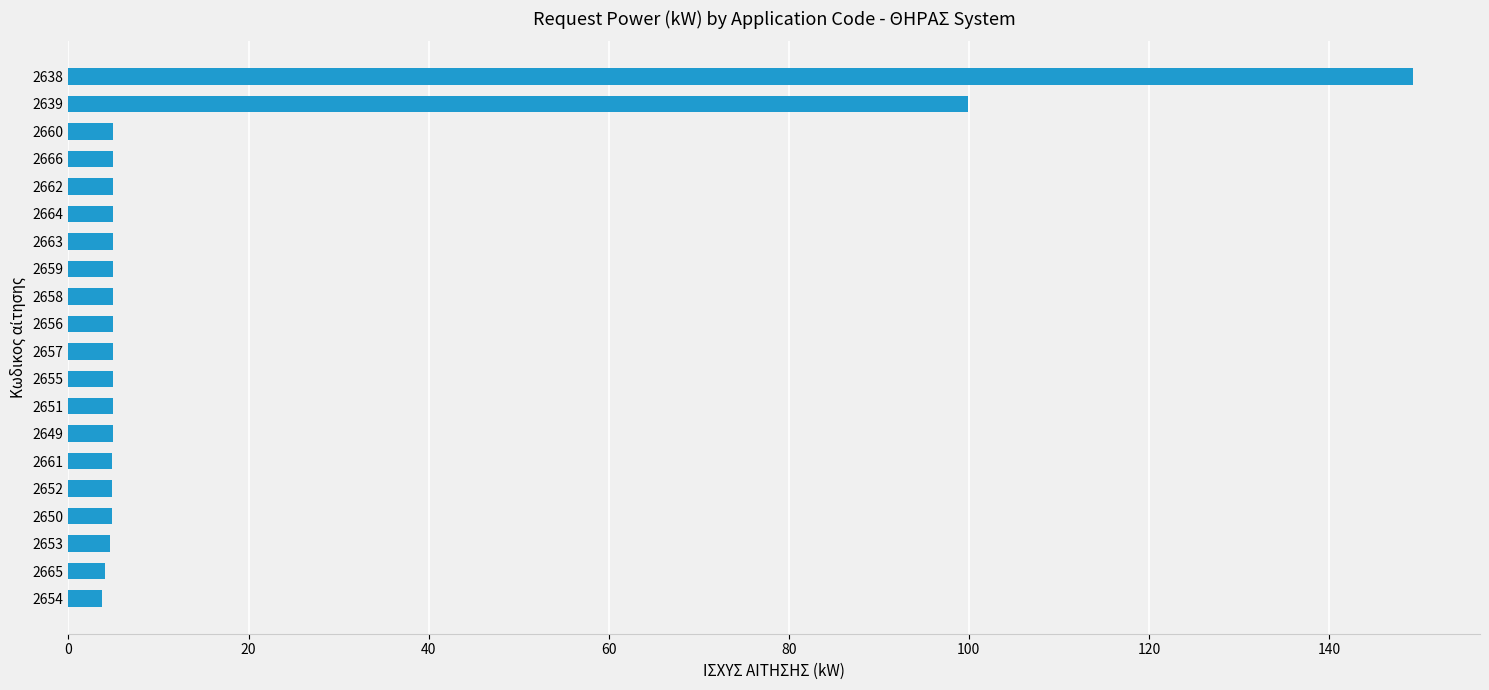

Approximately how many times larger is the value at 2657 compared to 2655?

1.0